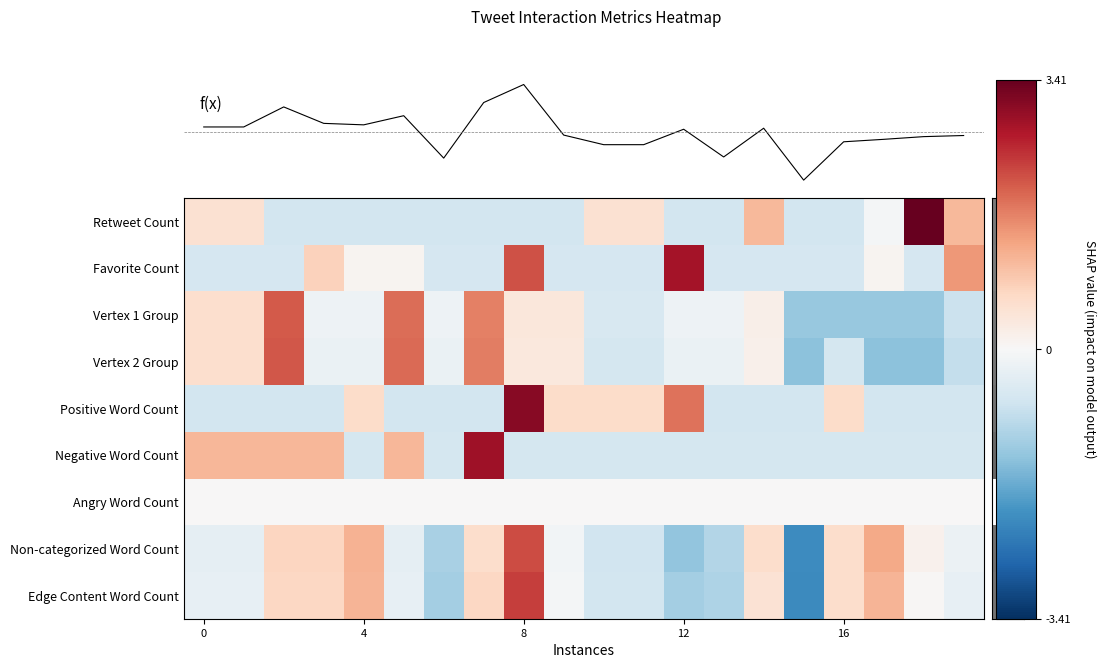

Which category has the highest value across all series?

18